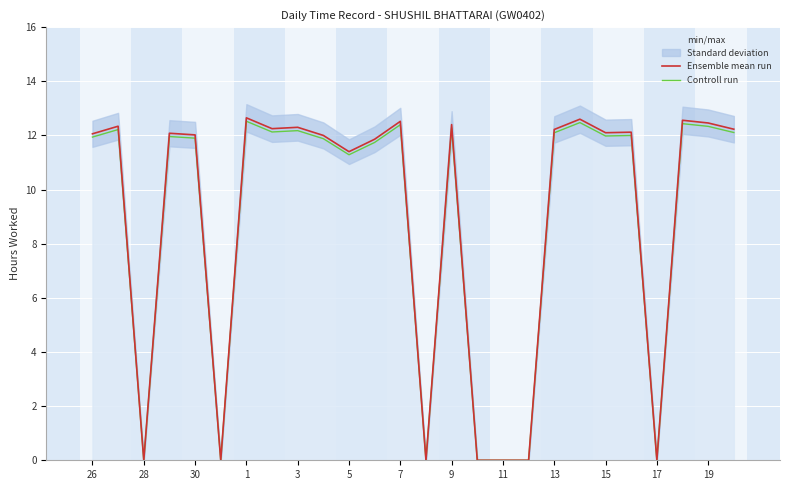

True or false: Controll run has a value of 19.7 at 1.

False